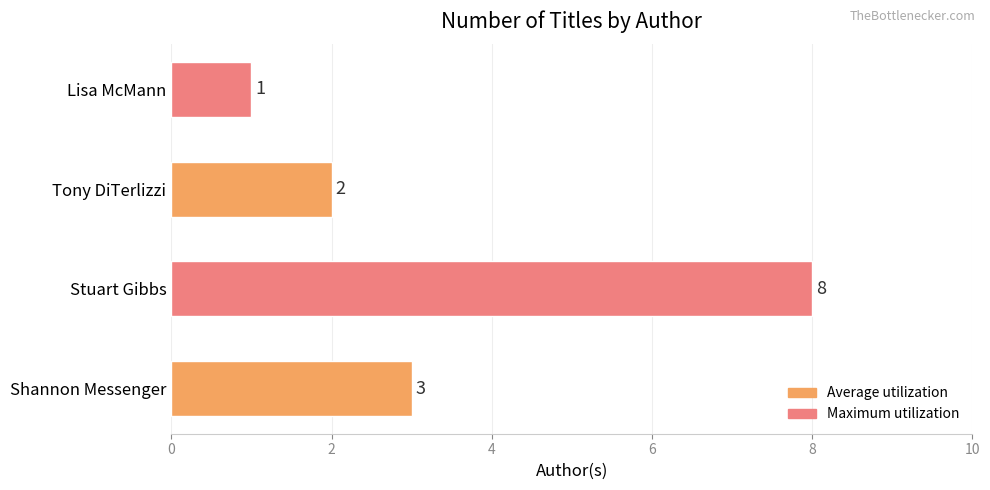

List the labels in order of value, largest first.

Stuart Gibbs, Shannon Messenger, Tony DiTerlizzi, Lisa McMann